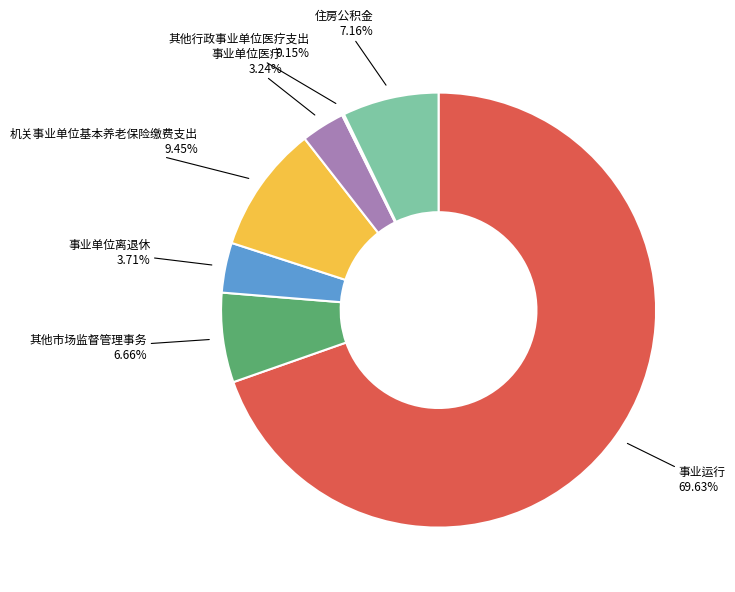

Does any single category account for the majority?

Yes